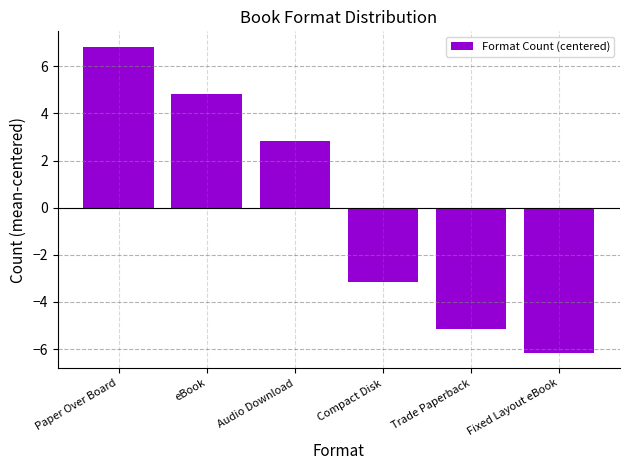

At which category does the chart reach its peak across all series?

Paper Over Board